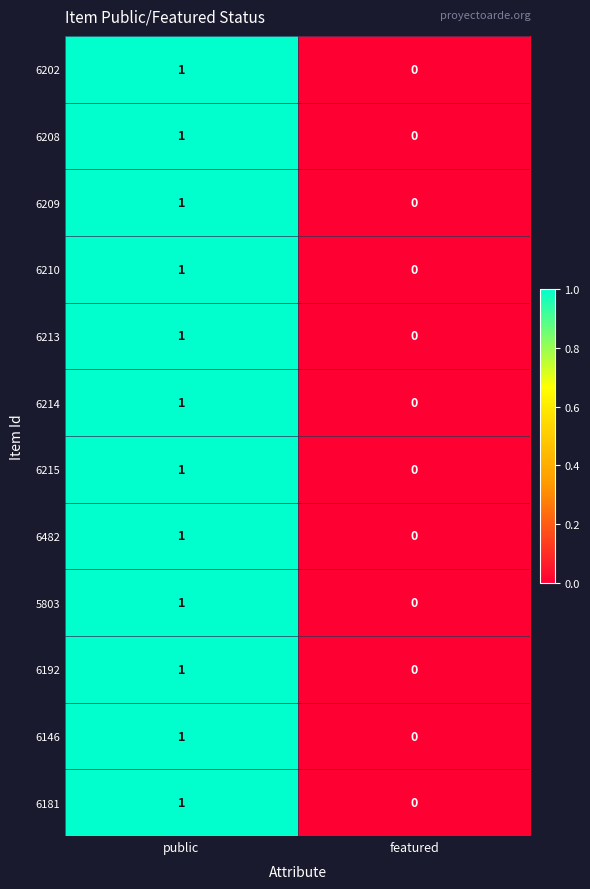

Count the number of data series in this chart.

12